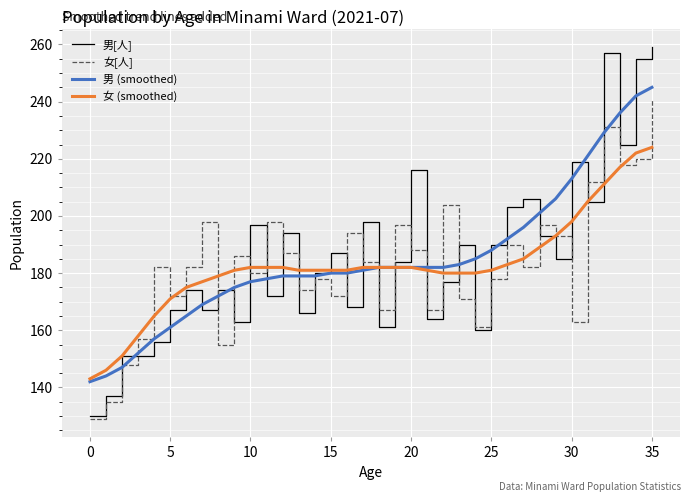

Which series has the largest range (max minus min)?

男[人]